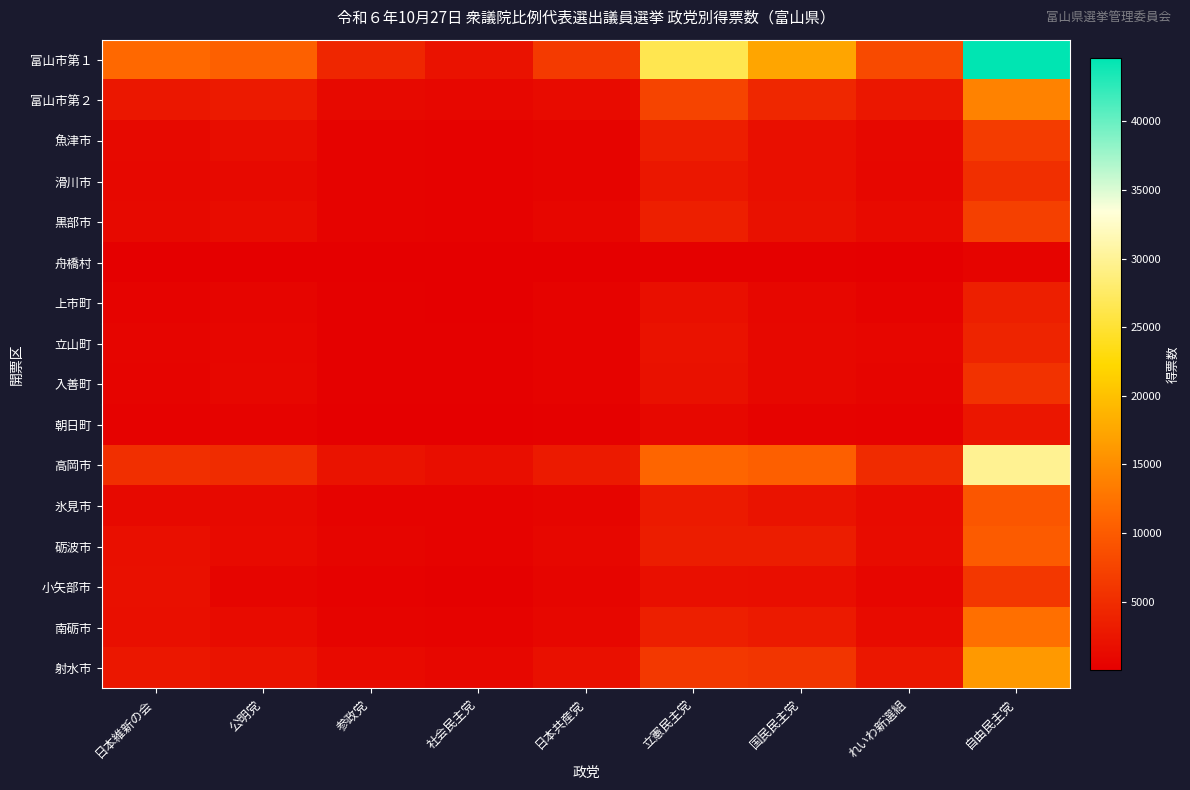

Between 日本共産党 and 自由民主党, which series saw the biggest shift?

富山市第１